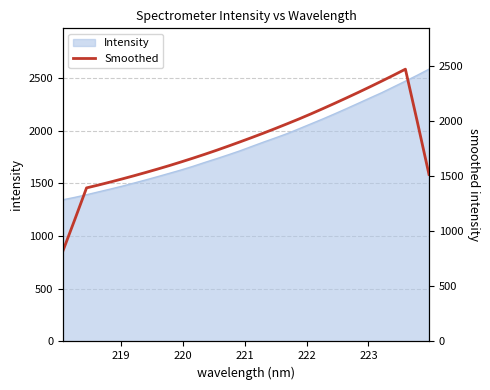

What is the average value?

1803.7